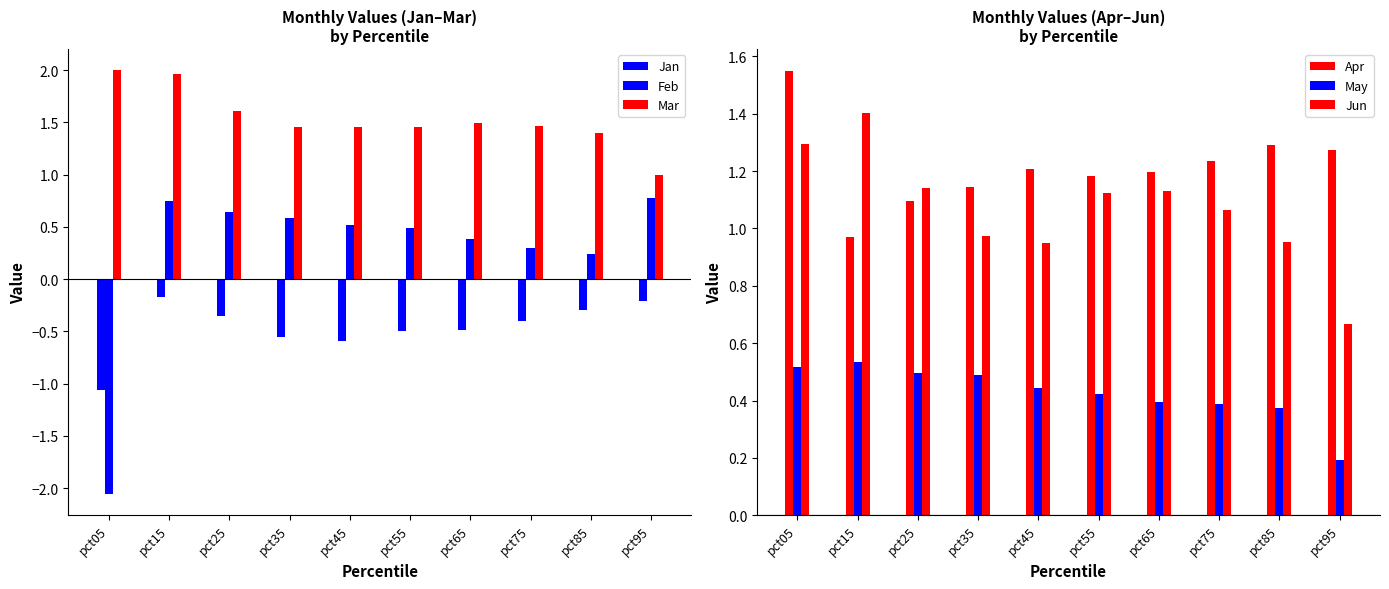

Reading left to right, transcribe all the data shown in this chart.

Jan: pct05=-1.1	pct15=-0.2	pct25=-0.4	pct35=-0.6	pct45=-0.6	pct55=-0.5	pct65=-0.5	pct75=-0.4	pct85=-0.3	pct95=-0.2
Feb: pct05=-2.1	pct15=0.7	pct25=0.6	pct35=0.6	pct45=0.5	pct55=0.5	pct65=0.4	pct75=0.3	pct85=0.2	pct95=0.8
Mar: pct05=2.0	pct15=2.0	pct25=1.6	pct35=1.5	pct45=1.5	pct55=1.5	pct65=1.5	pct75=1.5	pct85=1.4	pct95=1.0
Apr: pct05=1.5	pct15=1.0	pct25=1.1	pct35=1.1	pct45=1.2	pct55=1.2	pct65=1.2	pct75=1.2	pct85=1.3	pct95=1.3
May: pct05=0.5	pct15=0.5	pct25=0.5	pct35=0.5	pct45=0.4	pct55=0.4	pct65=0.4	pct75=0.4	pct85=0.4	pct95=0.2
Jun: pct05=1.3	pct15=1.4	pct25=1.1	pct35=1.0	pct45=0.9	pct55=1.1	pct65=1.1	pct75=1.1	pct85=1.0	pct95=0.7